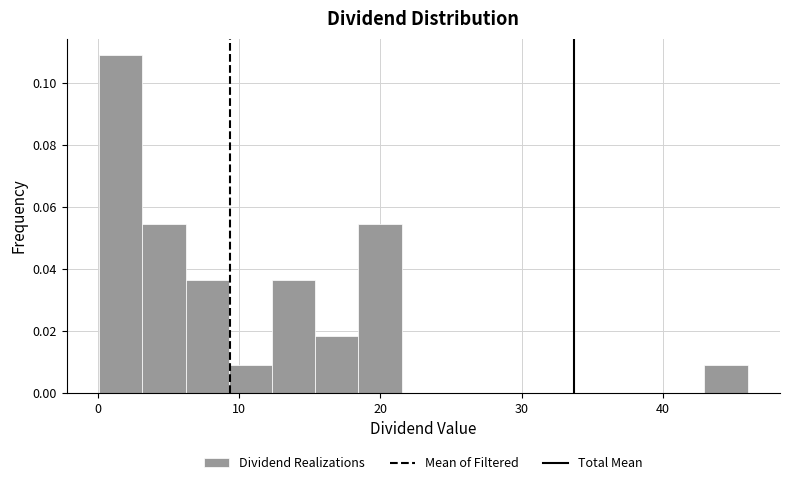

Around what value on the x-axis is the tallest bar? Give the approximate position of its centre, as read against the axis.

2